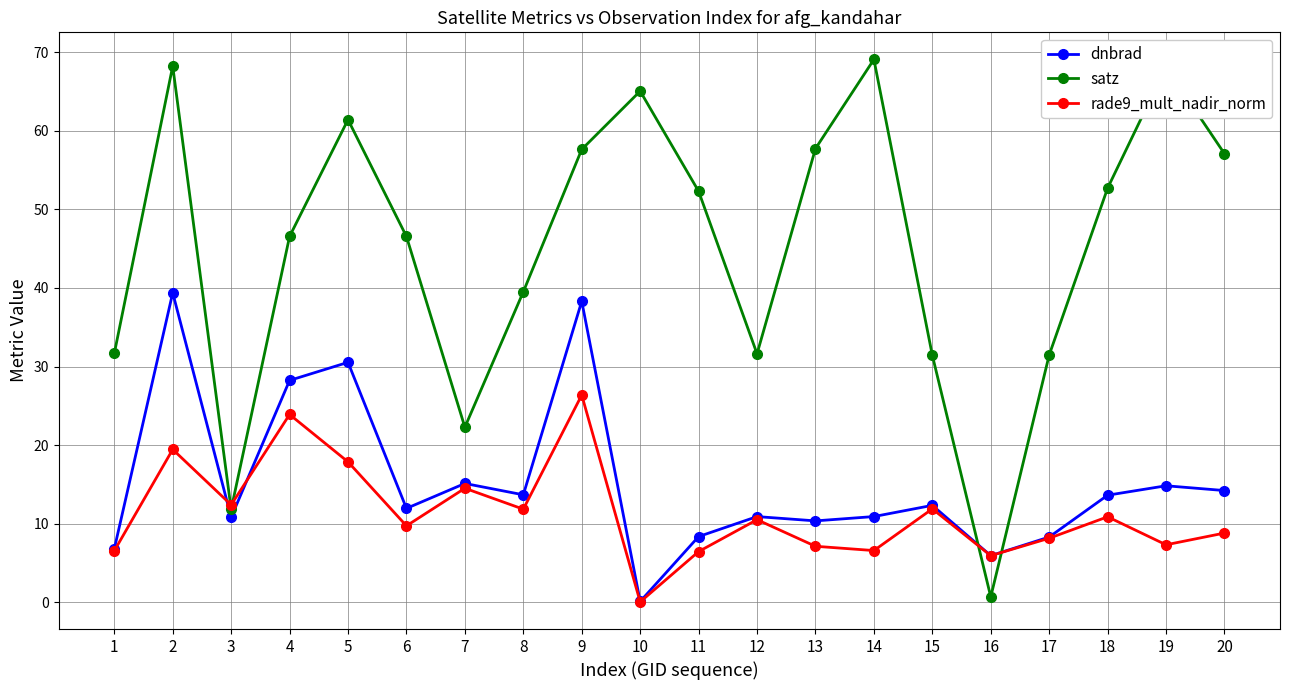

What is the approximate value of rade9_mult_nadir_norm at 2?

19.5